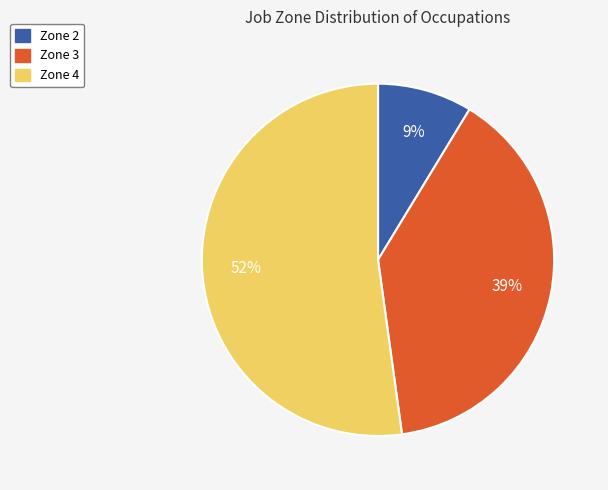

To the nearest percent, what is the difference between the largest and smallest slice percentages?

43%